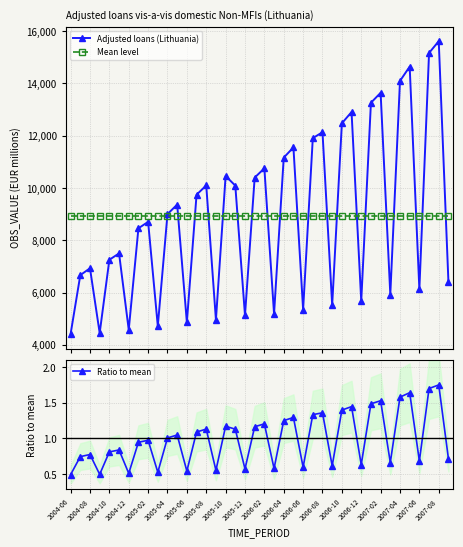

True or false: Mean level has more than 1 interior local peaks.

False